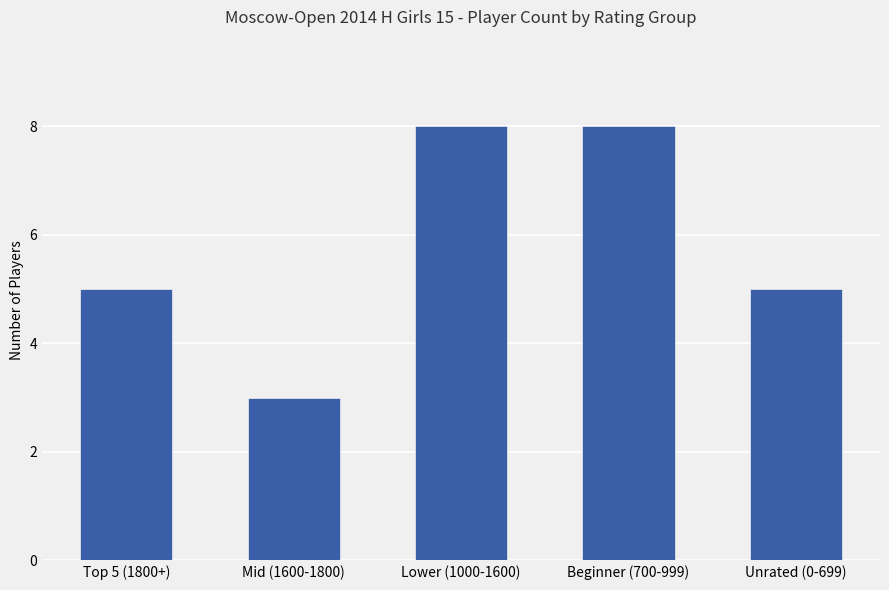

Between Lower (1000-1600) and Top 5 (1800+), which is larger?

Lower (1000-1600)